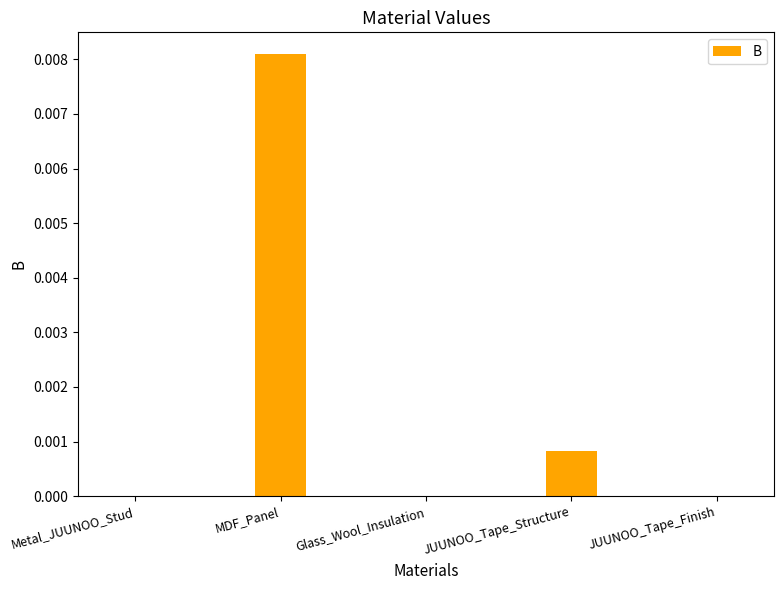

The value at JUUNOO_Tape_Structure is 0.0. True or false?

True